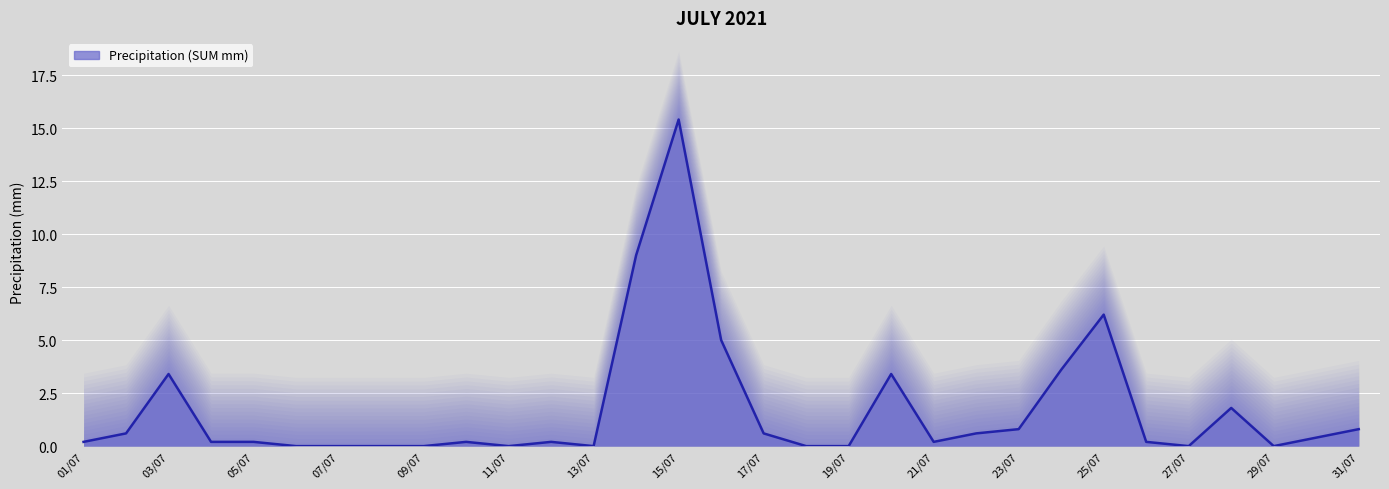

Reading right to left, extract all data points from this chart.

31/07=0.8	30/07=0.4	29/07=0.0	28/07=1.8	27/07=0.0	26/07=0.2	25/07=6.2	24/07=3.6	23/07=0.8	22/07=0.6	21/07=0.2	20/07=3.4	19/07=0.0	18/07=0.0	17/07=0.6	16/07=5.0	15/07=15.4	14/07=9.0	13/07=0.0	12/07=0.2	11/07=0.0	10/07=0.2	09/07=0.0	08/07=0.0	07/07=0.0	06/07=0.0	05/07=0.2	04/07=0.2	03/07=3.4	02/07=0.6	01/07=0.2